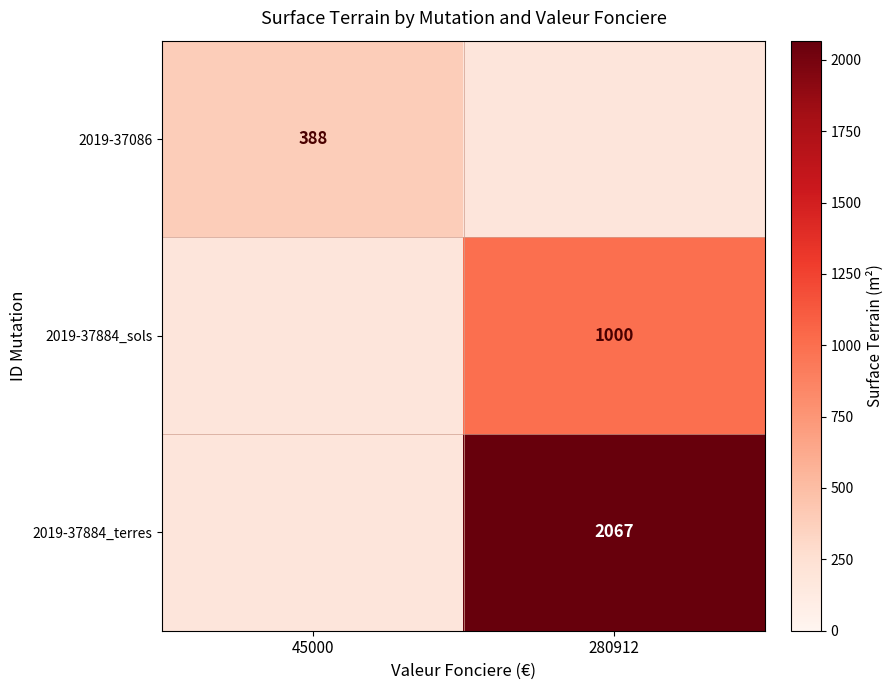

Which label corresponds to the smallest value in the chart?

45000